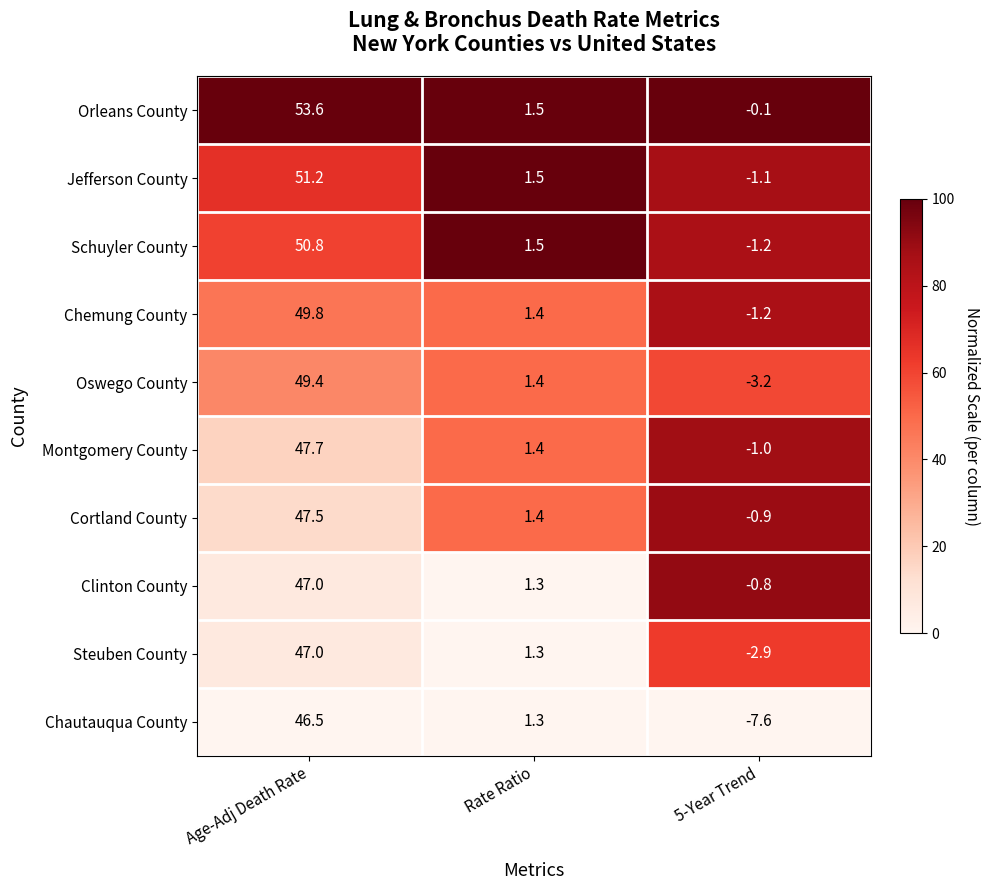

Reading left to right, what are all the values shown in this chart?

Orleans County: 53.6	1.5	-0.1
Jefferson County: 51.2	1.5	-1.1
Schuyler County: 50.8	1.5	-1.2
Chemung County: 49.8	1.4	-1.2
Oswego County: 49.4	1.4	-3.2
Montgomery County: 47.7	1.4	-1.0
Cortland County: 47.5	1.4	-0.9
Clinton County: 47.0	1.3	-0.8
Steuben County: 47.0	1.3	-2.9
Chautauqua County: 46.5	1.3	-7.6